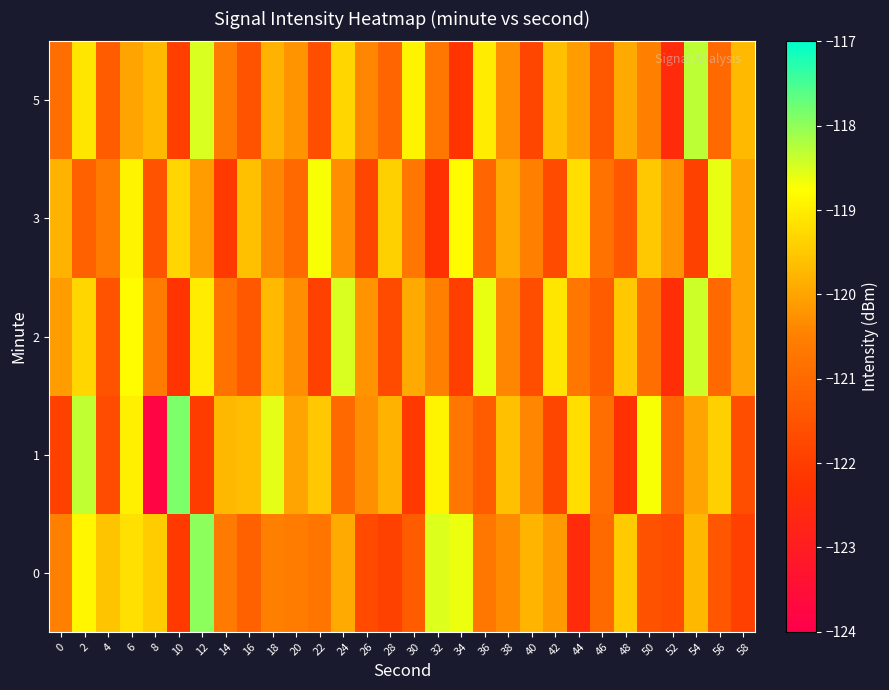

Reading left to right, what are all the values shown in this chart?

0: 0=-120.5	2=-118.9	4=-119.5	6=-119.2	8=-119.4	10=-122.1	12=-118.0	14=-120.6	16=-121.2	18=-120.5	20=-120.6	22=-120.7	24=-119.9	26=-121.7	28=-121.9	30=-121.3	32=-118.5	34=-118.6	36=-120.7	38=-120.3	40=-119.8	42=-120.1	44=-122.5	46=-121.0	48=-119.5	50=-121.5	52=-121.7	54=-119.7	56=-121.4	58=-121.9
1: 0=-121.9	2=-118.3	4=-121.7	6=-119.0	8=-123.8	10=-117.9	12=-122.0	14=-119.7	16=-119.6	18=-118.6	20=-120.0	22=-119.5	24=-121.0	26=-120.3	28=-119.8	30=-122.1	32=-118.9	34=-120.7	36=-121.3	38=-119.6	40=-120.4	42=-121.8	44=-119.2	46=-120.9	48=-122.3	50=-118.7	52=-121.1	54=-120.0	56=-119.4	58=-121.6
2: 0=-120.1	2=-119.3	4=-121.5	6=-118.8	8=-120.6	10=-122.2	12=-119.0	14=-120.8	16=-121.4	18=-119.7	20=-120.3	22=-121.9	24=-118.5	26=-120.2	28=-121.7	30=-119.9	32=-120.5	34=-122.0	36=-118.6	38=-120.4	40=-121.6	42=-119.1	44=-120.7	46=-121.3	48=-119.5	50=-120.9	52=-122.4	54=-118.4	56=-121.0	58=-120.0
3: 0=-119.8	2=-121.2	4=-120.6	6=-118.9	8=-121.5	10=-119.3	12=-120.1	14=-122.1	16=-119.6	18=-120.4	20=-121.0	22=-118.7	24=-120.3	26=-121.8	28=-119.4	30=-120.7	32=-122.3	34=-118.8	36=-121.1	38=-119.9	40=-120.5	42=-121.7	44=-119.2	46=-120.8	48=-121.4	50=-119.5	52=-120.2	54=-121.9	56=-118.6	58=-120.0
5: 0=-120.9	2=-119.1	4=-121.3	6=-120.0	8=-119.7	10=-122.0	12=-118.5	14=-120.6	16=-121.5	18=-119.8	20=-120.2	22=-121.6	24=-119.3	26=-120.4	28=-121.1	30=-118.9	32=-120.7	34=-122.2	36=-119.0	38=-120.3	40=-121.8	42=-119.6	44=-120.1	46=-121.4	48=-119.9	50=-120.5	52=-122.5	54=-118.3	56=-121.0	58=-119.7